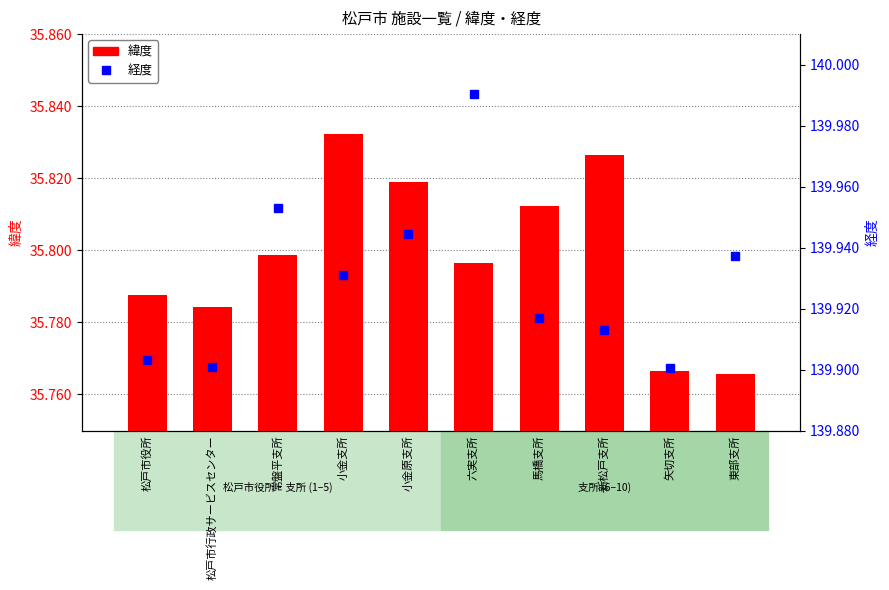

What is the value of the 経度 bar at the 1st from the left?

139.9